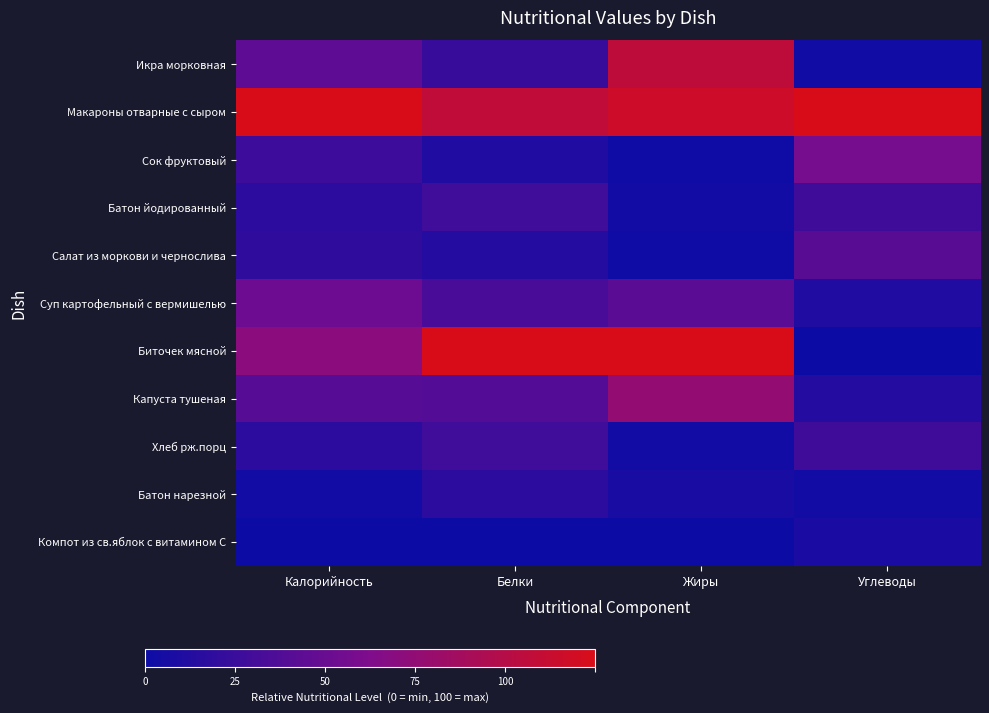

Reading left to right, list all the values displayed in this chart.

Икра морковная: Калорийность=0.4	Белки=0.2	Жиры=0.9	Углеводы=0.0
Макароны отварные с сыром: Калорийность=1.0	Белки=0.9	Жиры=0.9	Углеводы=1.0
Сок фруктовый: Калорийность=0.2	Белки=0.1	Жиры=0.0	Углеводы=0.5
Батон йодированный: Калорийность=0.1	Белки=0.2	Жиры=0.0	Углеводы=0.2
Салат из моркови и чернослива: Калорийность=0.2	Белки=0.1	Жиры=0.0	Углеводы=0.3
Суп картофельный с вермишелью: Калорийность=0.4	Белки=0.3	Жиры=0.3	Углеводы=0.1
Биточек мясной: Калорийность=0.6	Белки=1.0	Жиры=1.0	Углеводы=0.0
Капуста тушеная: Калорийность=0.3	Белки=0.3	Жиры=0.6	Углеводы=0.1
Хлеб рж.порц: Калорийность=0.1	Белки=0.2	Жиры=0.0	Углеводы=0.2
Батон нарезной: Калорийность=0.0	Белки=0.1	Жиры=0.1	Углеводы=0.0
Компот из св.яблок с витамином С: Калорийность=0.0	Белки=0.0	Жиры=0.0	Углеводы=0.1